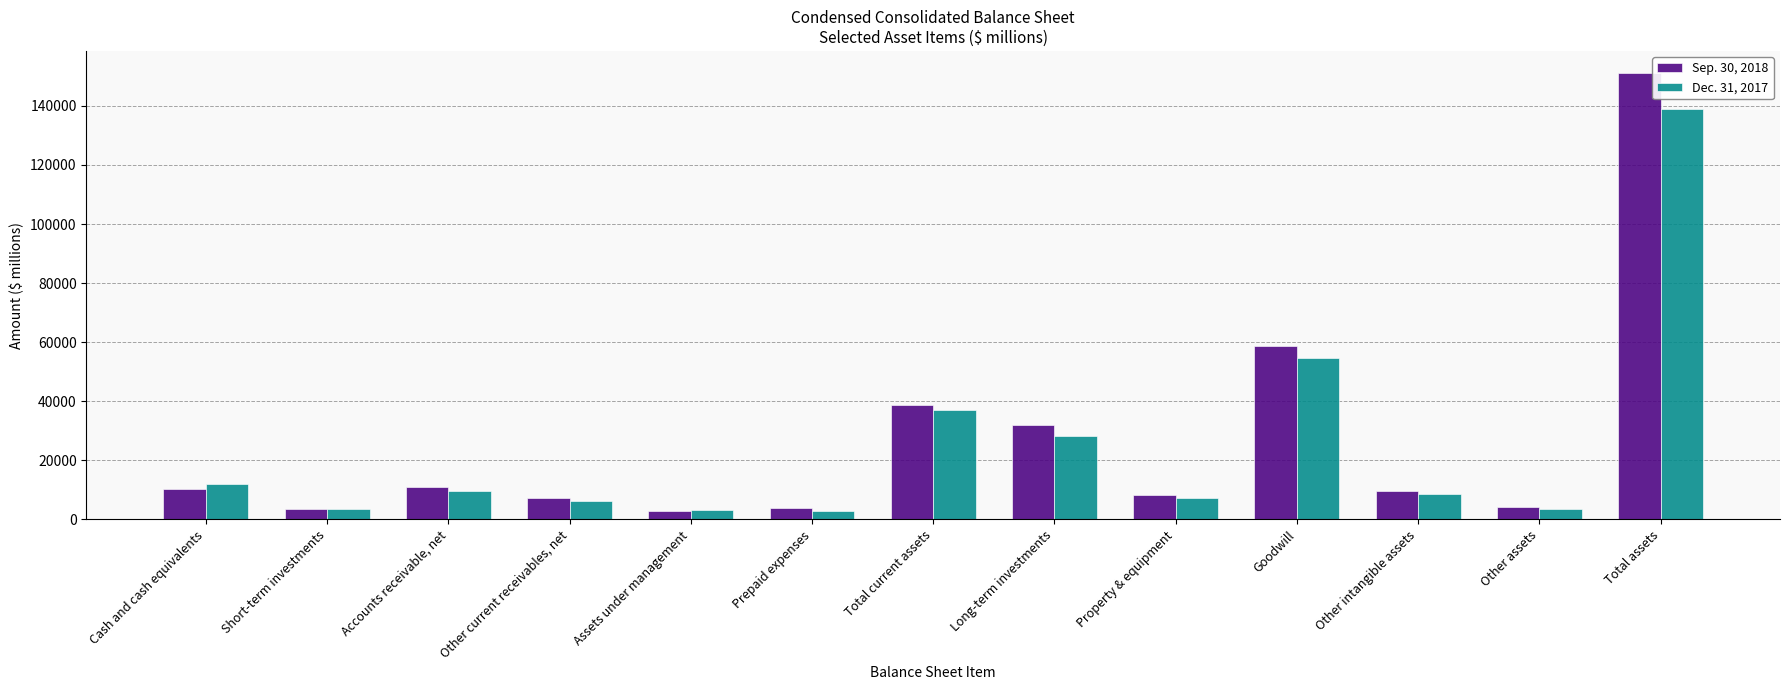

Rank the series at Total assets from lowest to highest value.

Dec. 31, 2017, Sep. 30, 2018